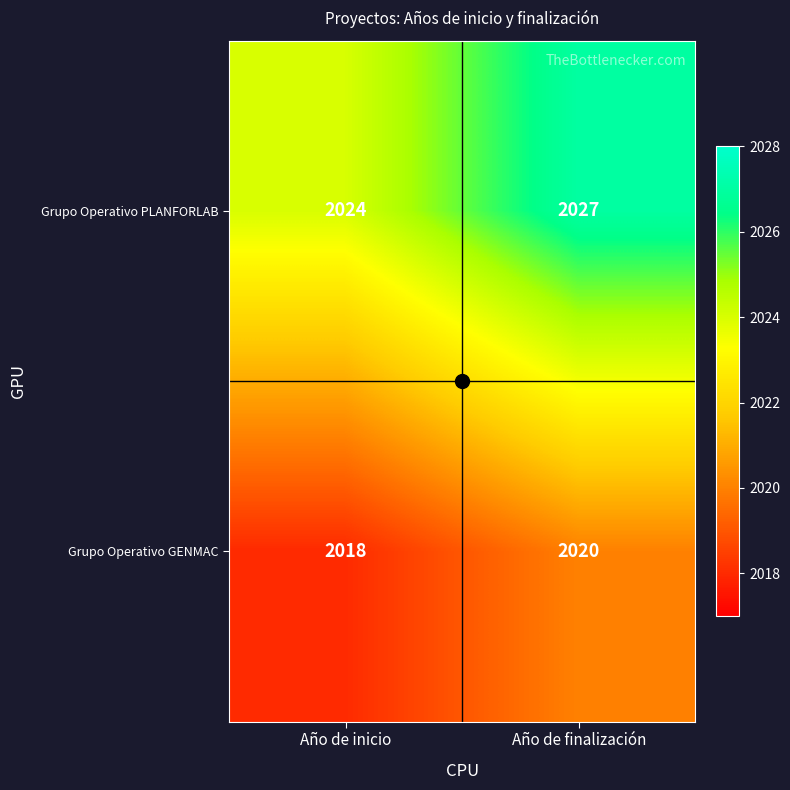

Which series changed the most between Año de inicio and Año de finalización?

Grupo Operativo PLANFORLAB